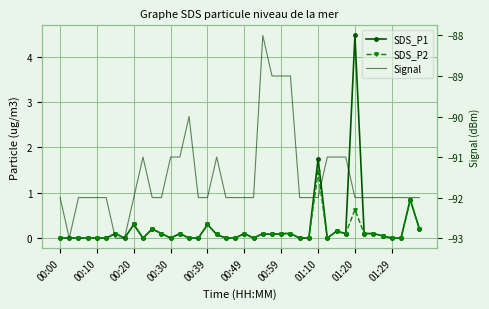

Reading right to left, transcribe all the data shown in this chart.

SDS_P1: 0.2	0.8	0.0	0.0	0.1	0.1	0.1	4.5	0.1	0.1	0.0	1.8	0.0	0.0	0.1	0.1	0.1	0.1	0.0	0.1	0.0	0.0	0.1	0.3	0.0	0.0	0.1	0.0	0.1	0.2	0.0	0.3	0.0	0.1	0.0	0.0	0.0	0.0	0.0	0.0
SDS_P2: 0.2	0.8	0.0	0.0	0.1	0.1	0.1	0.6	0.1	0.1	0.0	1.4	0.0	0.0	0.1	0.1	0.1	0.1	0.0	0.1	0.0	0.0	0.1	0.3	0.0	0.0	0.1	0.0	0.1	0.2	0.0	0.3	0.0	0.1	0.0	0.0	0.0	0.0	0.0	0.0
Signal: -92.0	-92.0	-92.0	-92.0	-92.0	-92.0	-92.0	-92.0	-91.0	-91.0	-91.0	-92.0	-92.0	-92.0	-89.0	-89.0	-89.0	-88.0	-92.0	-92.0	-92.0	-92.0	-91.0	-92.0	-92.0	-90.0	-91.0	-91.0	-92.0	-92.0	-91.0	-92.0	-93.0	-93.0	-92.0	-92.0	-92.0	-92.0	-93.0	-92.0